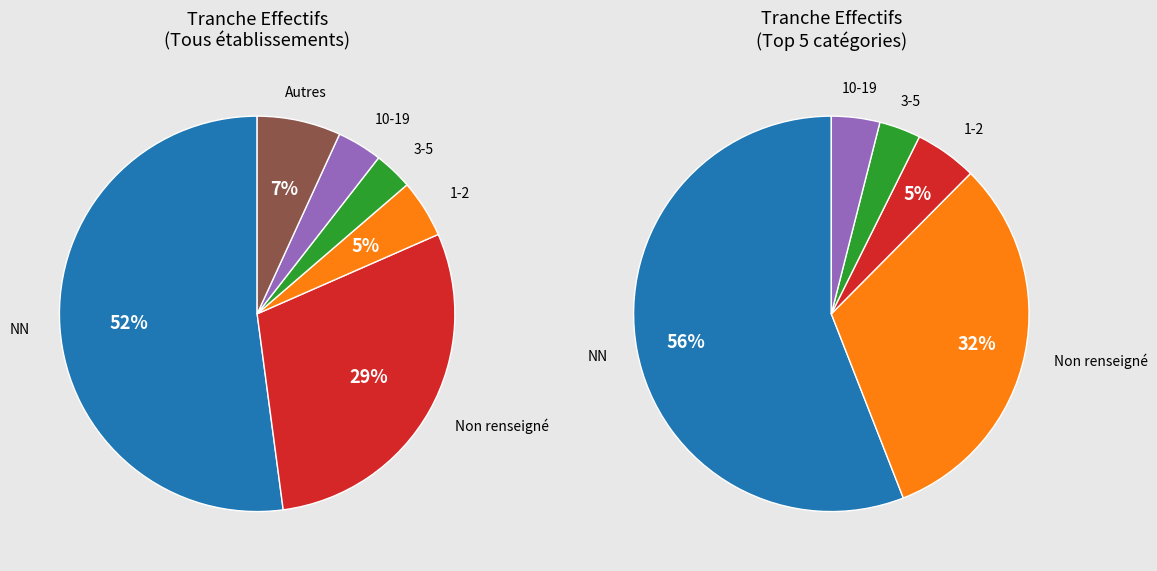

Is there any slice that represents more than half of the pie?

Yes